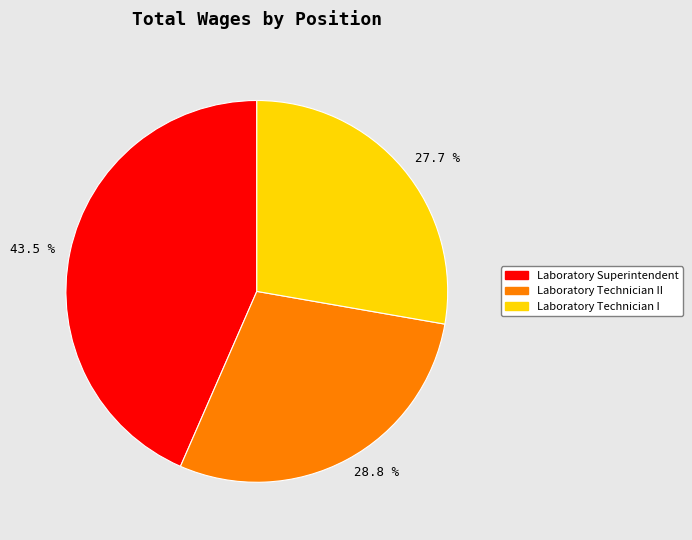

Does any single category account for the majority?

No